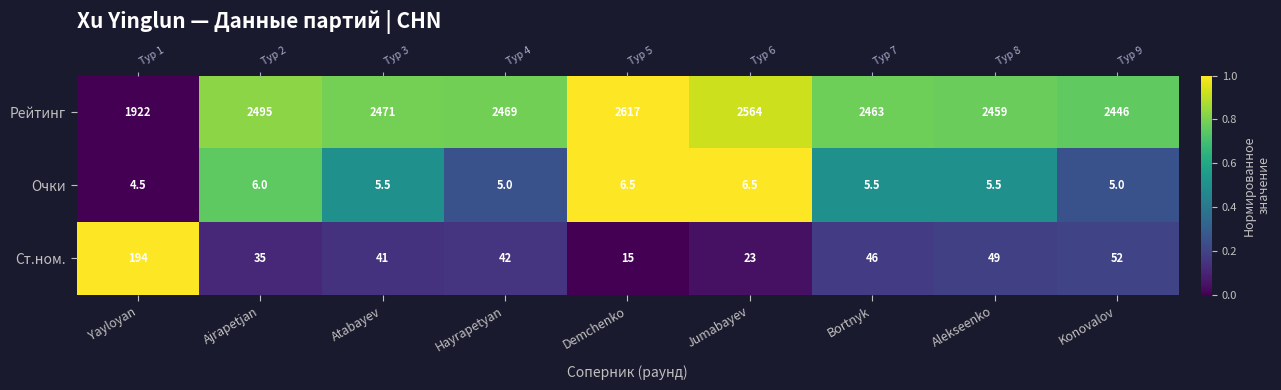

What is the difference between the highest and lowest values at Jumabayev?

1.0